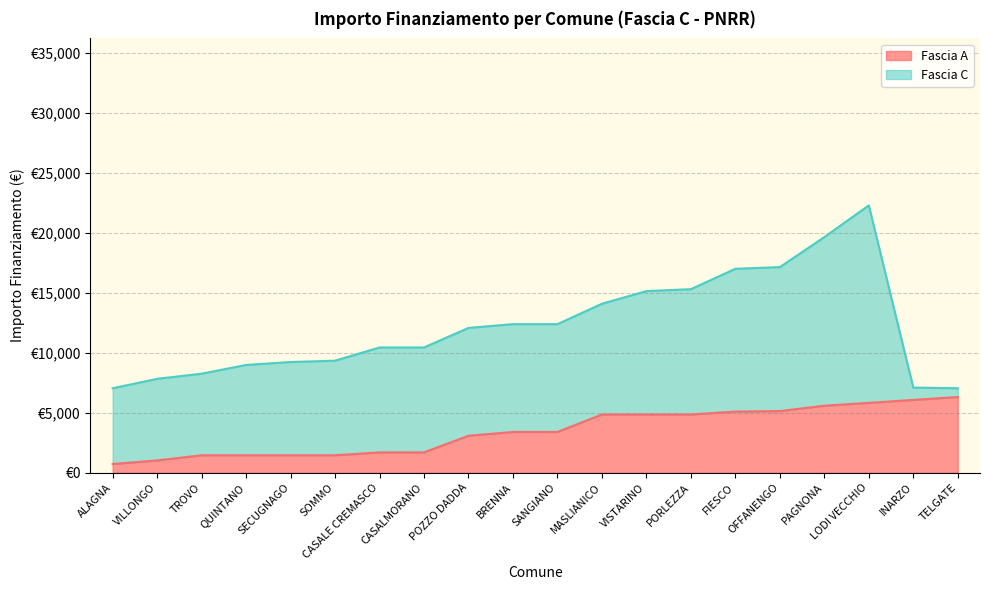

Reading left to right, what are all the values shown in this chart?

729	1029	1458	1458	1458	1458	1701	1701	3087	3402	3402	4860	4860	4860	5103	5145	5589	5831	6075	6318